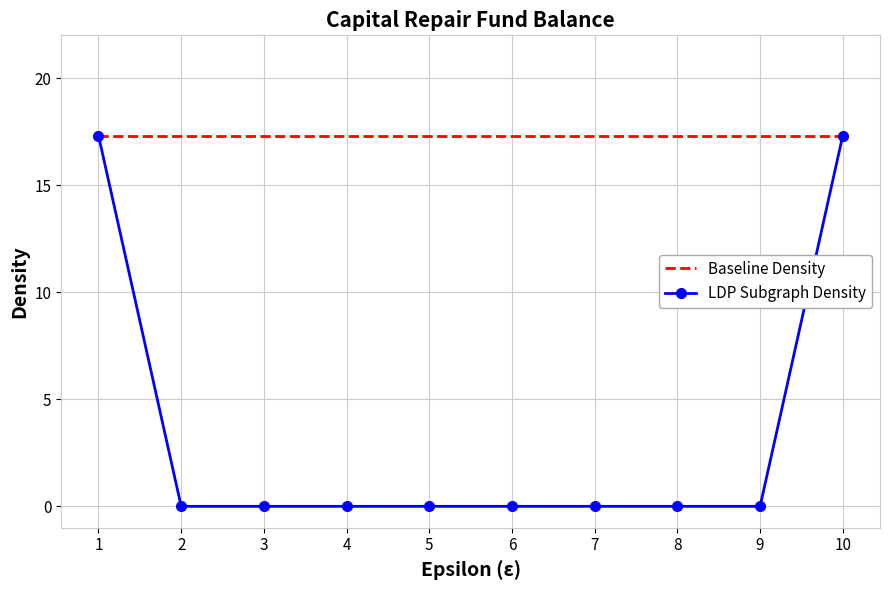

Which series has the largest range (max minus min)?

LDP Subgraph Density